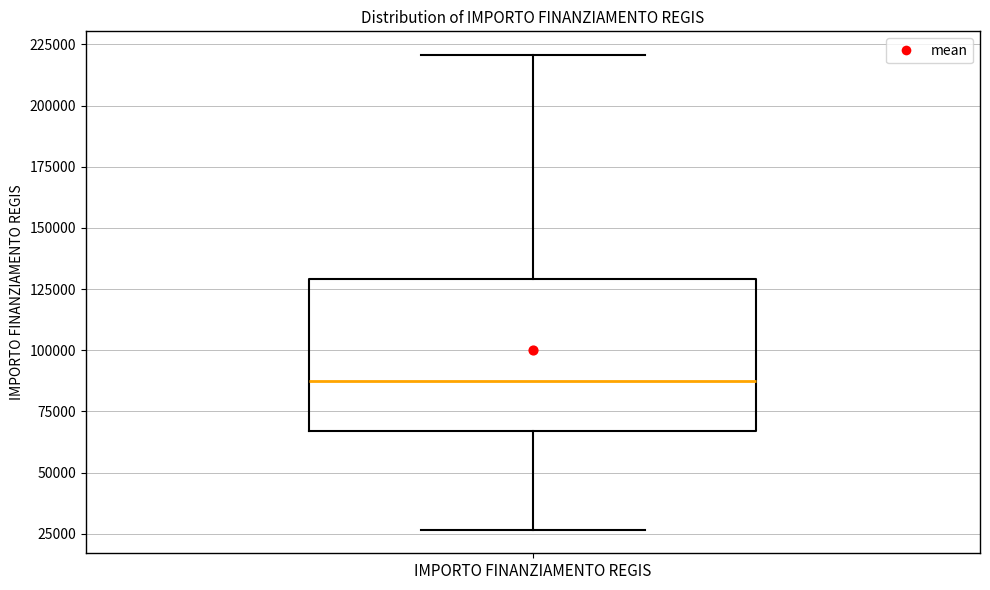

Read this box plot against the y-axis: the position of the median line, the range covered by the box, and the ends of both whiskers. The values are not printed on the chart, so give them approximately, as read against the axis.

median 85000, box 65000 to 130000, whiskers 25000 to 220000